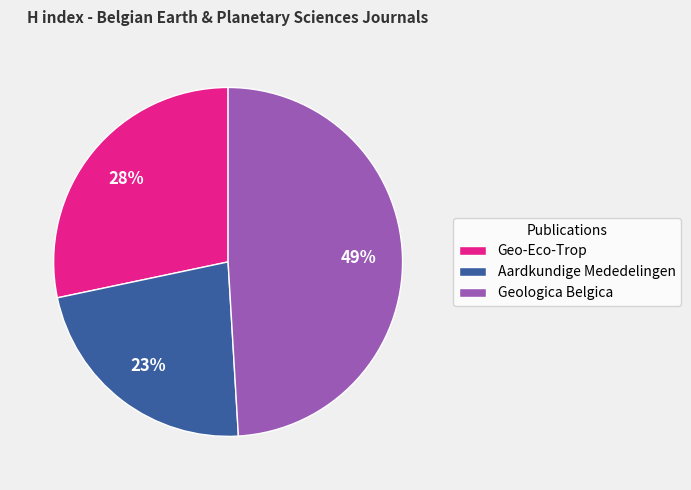

Is the sum of Aardkundige Mededelingen and Geologica Belgica greater than half?

Yes